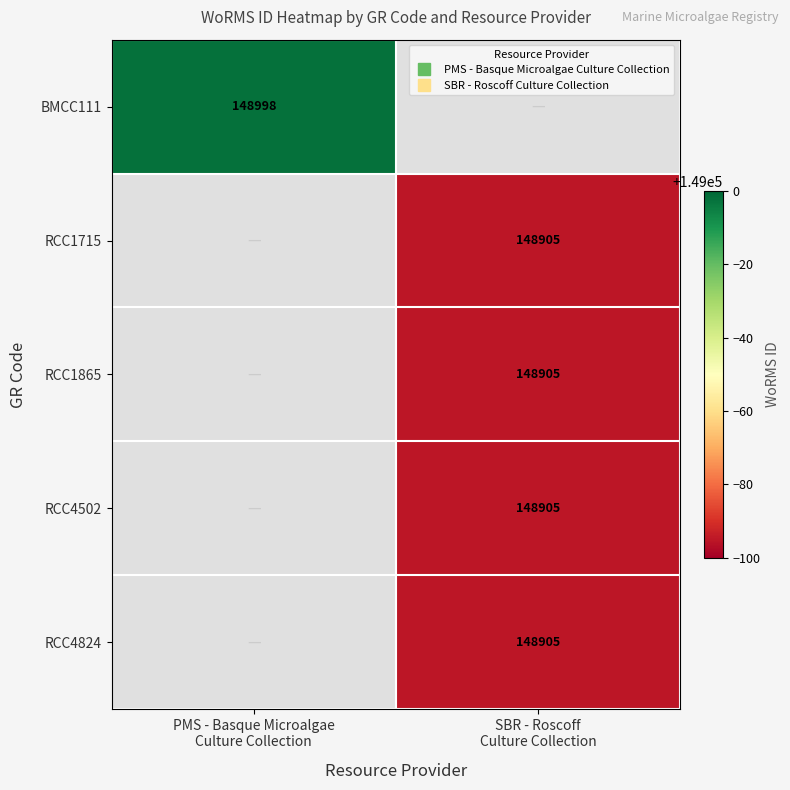

What is the approximate value of RCC1715 at SBR - Roscoff Culture Collection?

148905.0